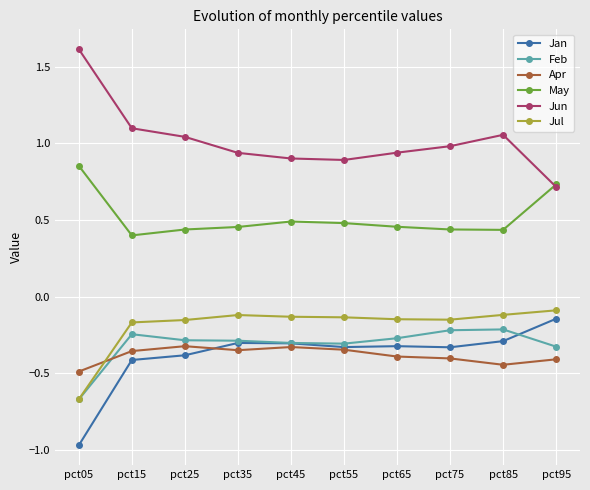

Is the value of May at pct95 greater than the value of Jun at pct65?

No